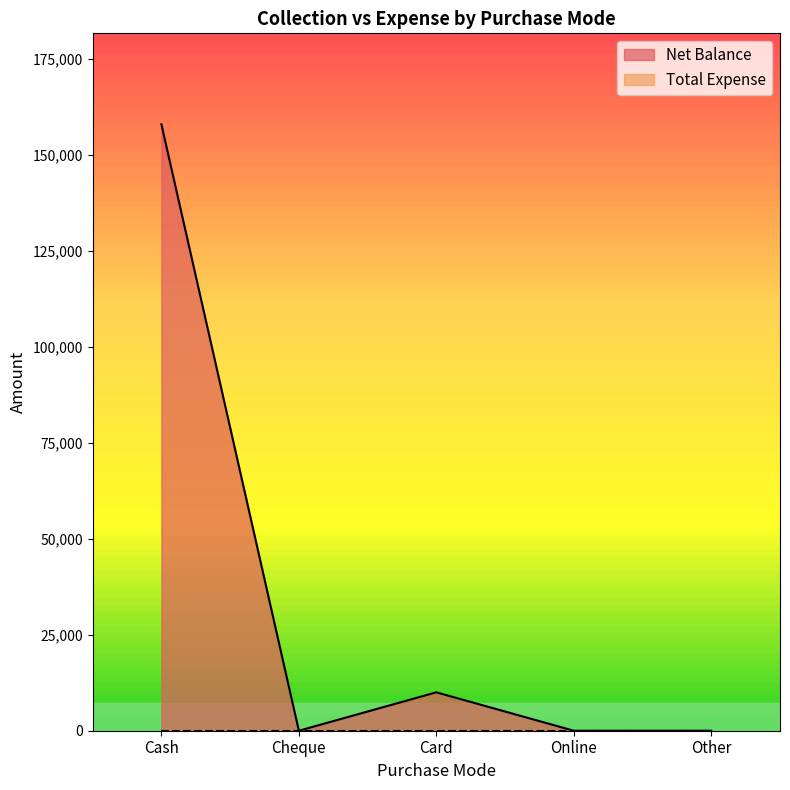

At which category does the chart reach its minimum across all series?

Cheque